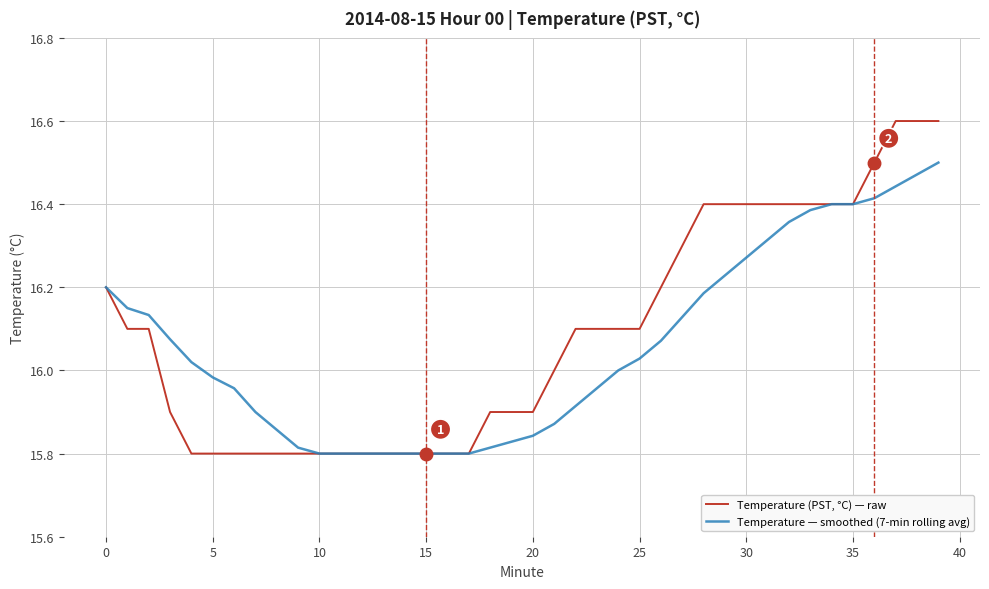

Which series has the widest spread of values?

Temperature (PST, °C) — raw